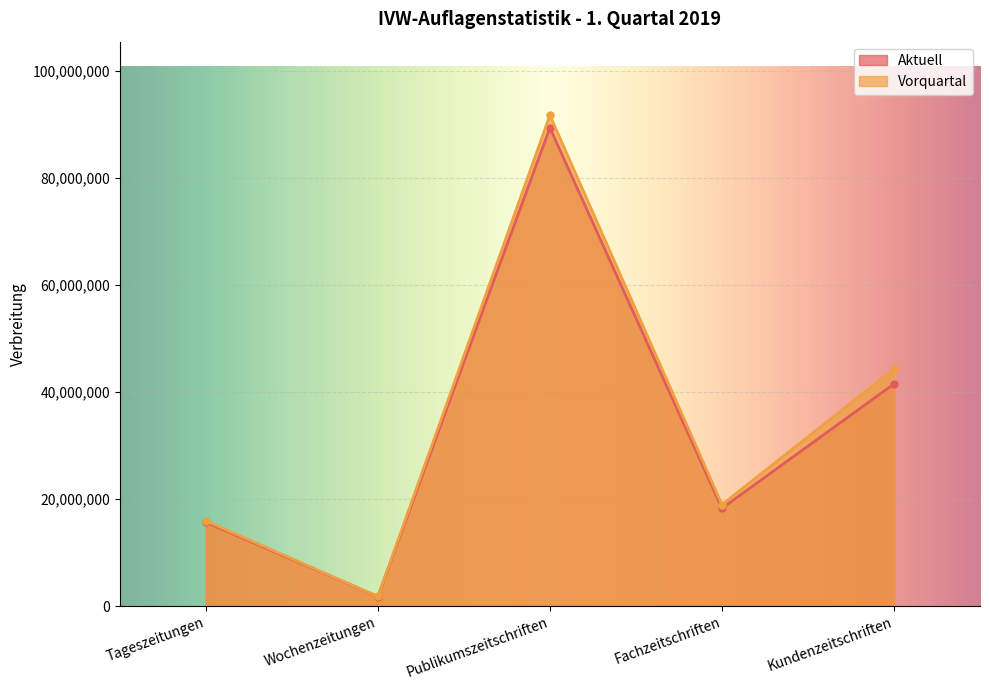

True or false: Aktuell and Vorquartal intersect in this chart.

False